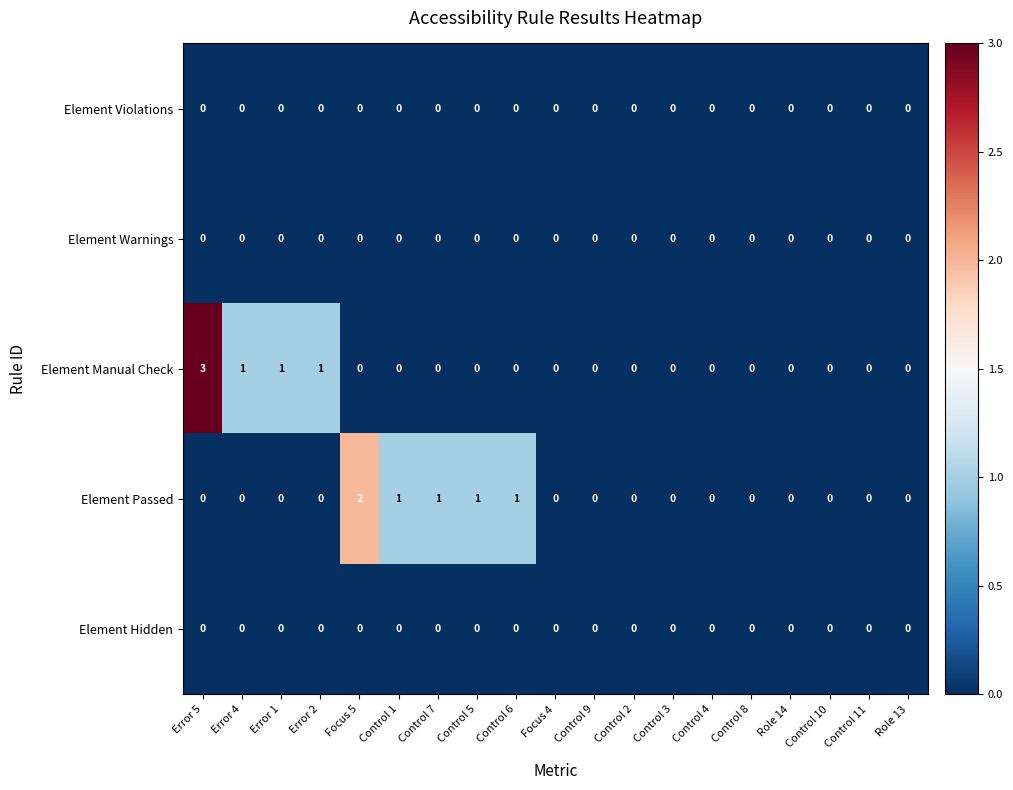

Is it true that Element Passed equals 2 at Control 7?

False